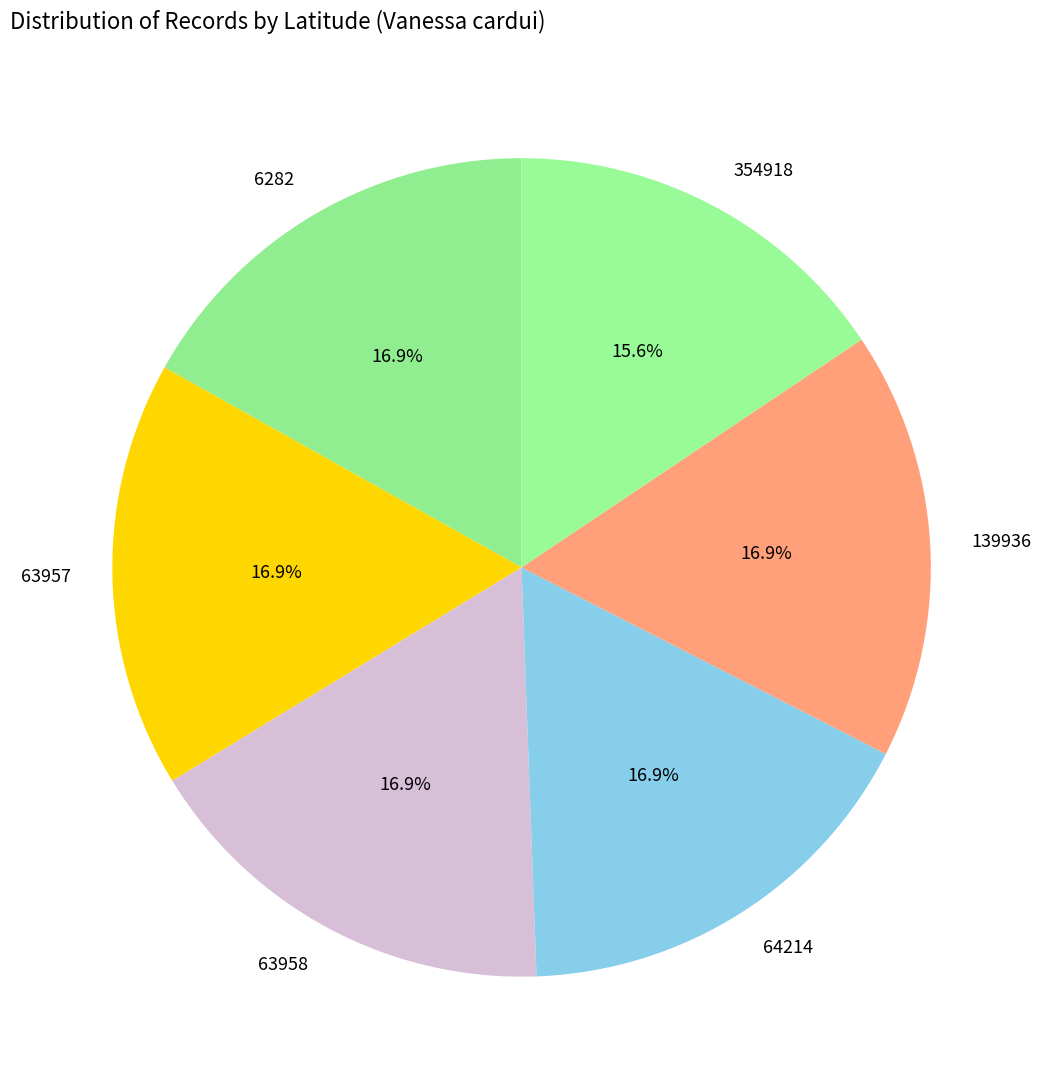

What percentage is the 63958 slice, to the nearest percent?

17%